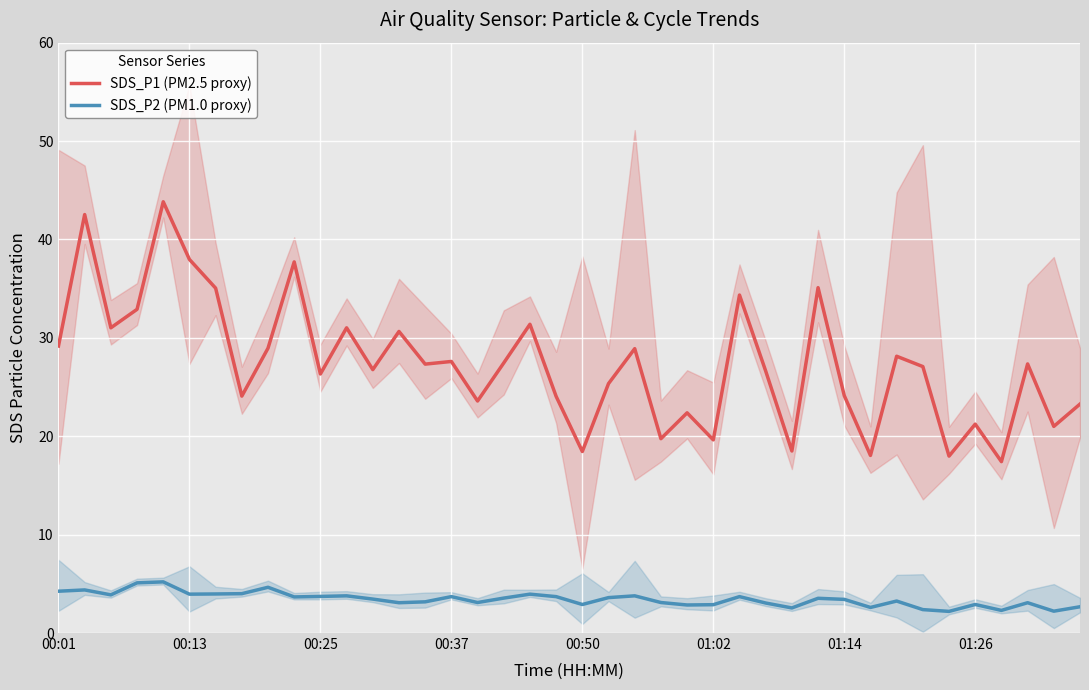

What is the highest value of the SDS_P1 (PM2.5 proxy) series?

43.8